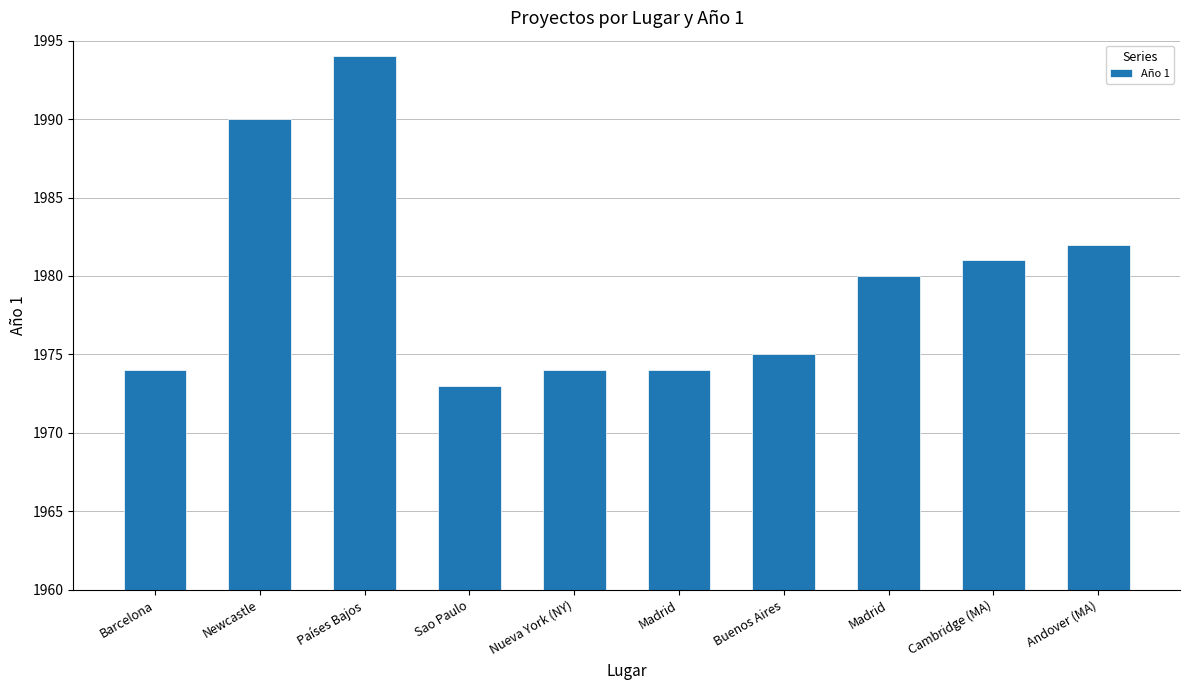

Where is the data nearest to the value 1983?

Andover (MA)